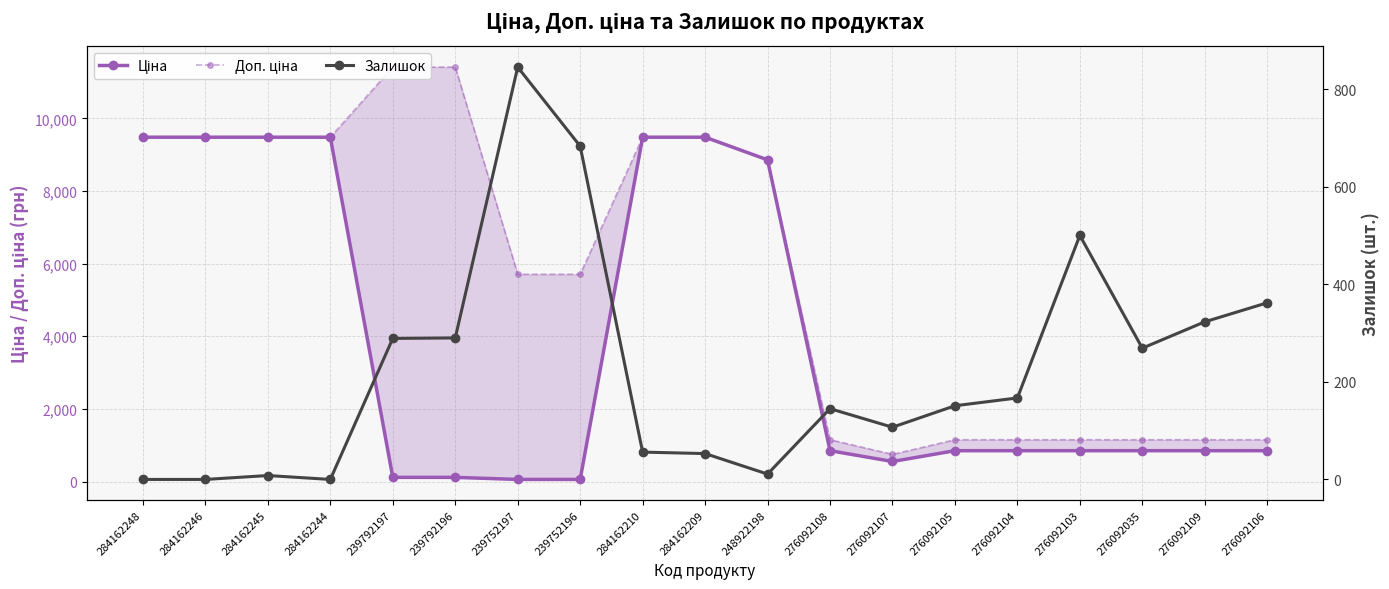

What is the average value of the Доп. ціна series?

5724.3